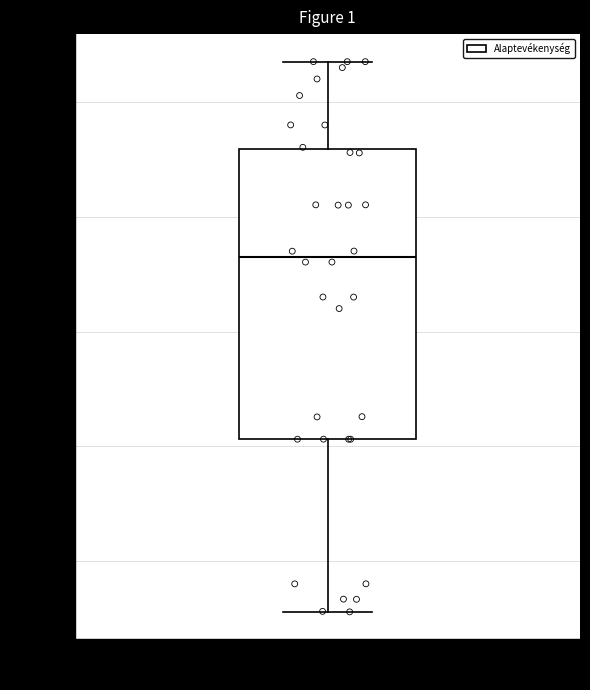

Transcribe this box plot: give where the median line is, the range the box spans, and where the two whiskers end, as read against the y-axis. The values are not printed on the chart, so give them approximately, as read against the axis.

median 74000, box 42000 to 92000, whiskers 12000 to 108000